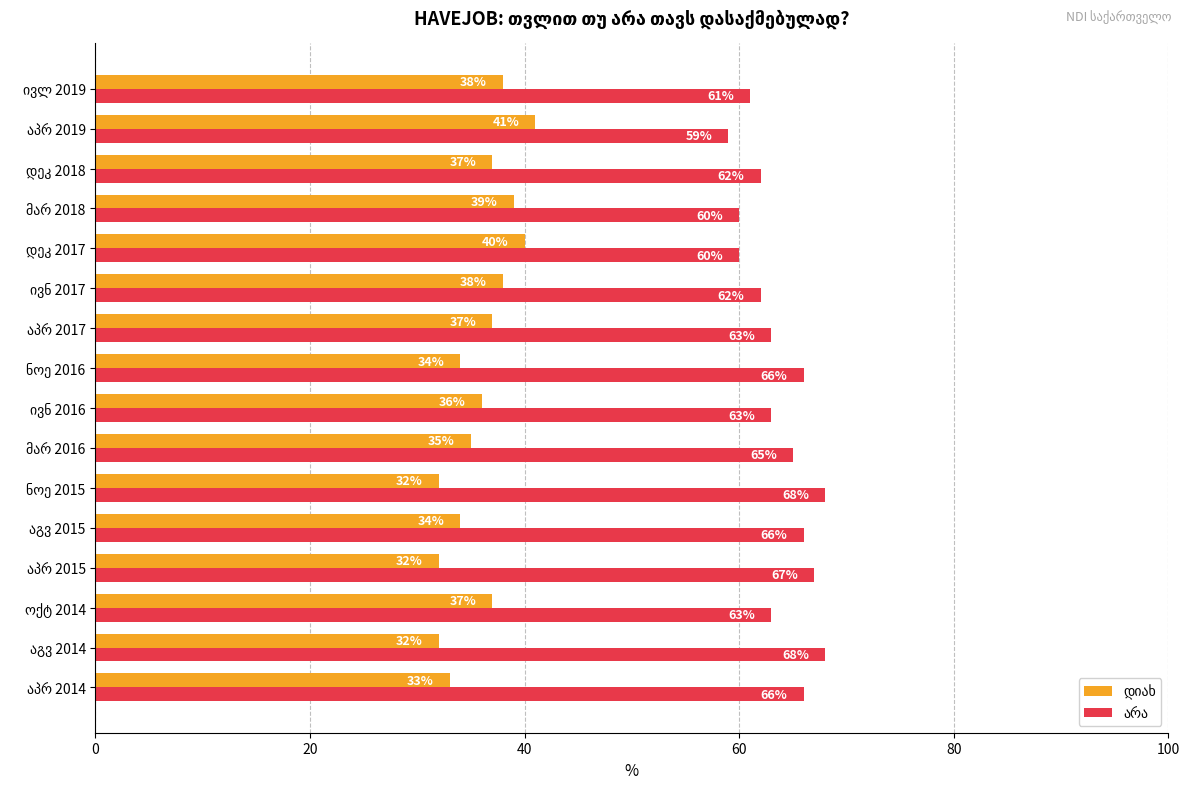

What is the maximum value shown in the chart?

68